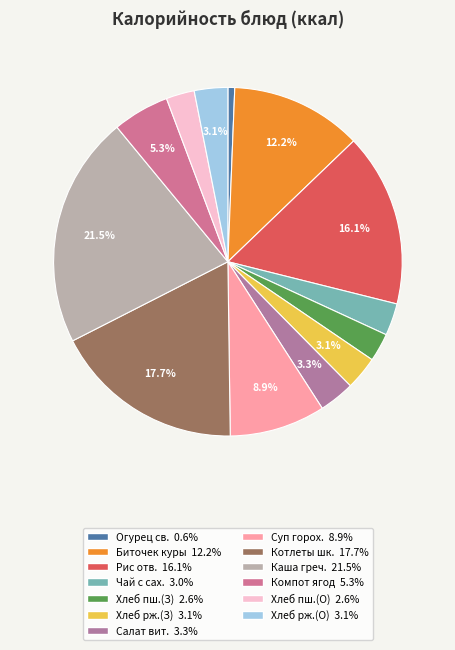

Does any single category account for the majority?

No